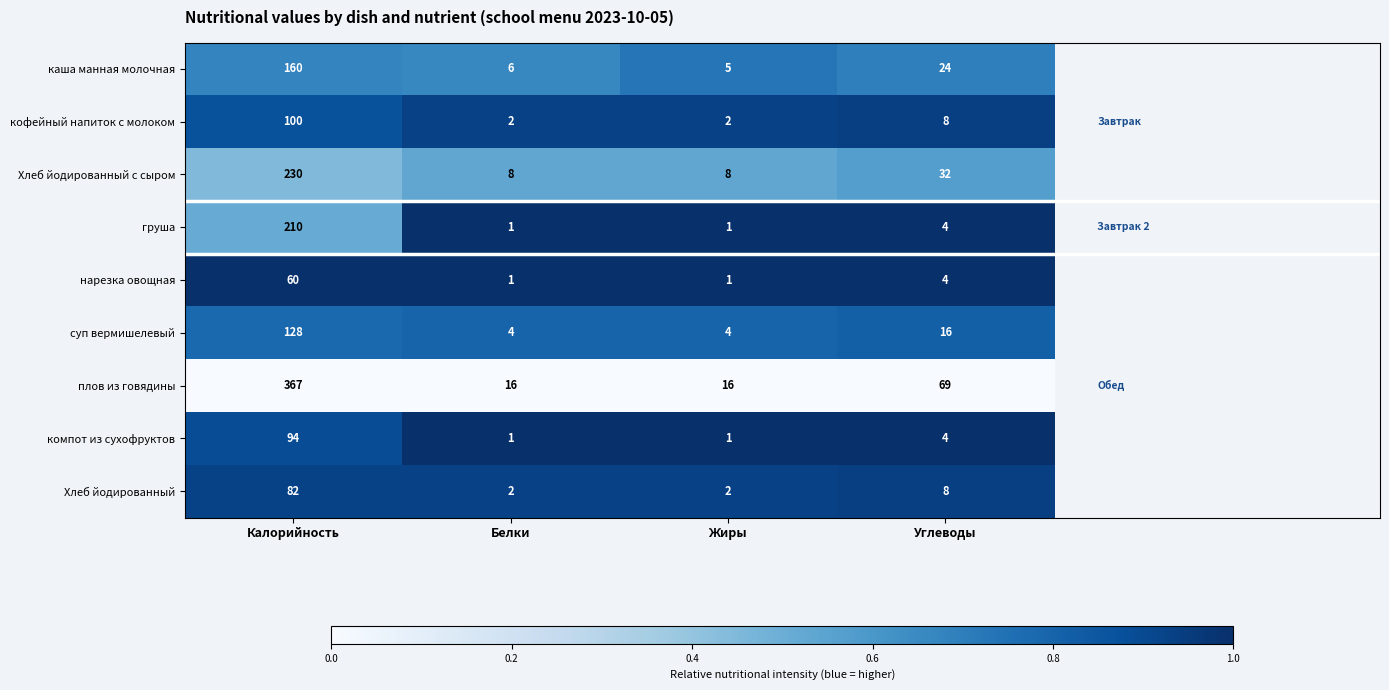

Is the value of компот из сухофруктов at Белки greater than the value of плов из говядины at Жиры?

No